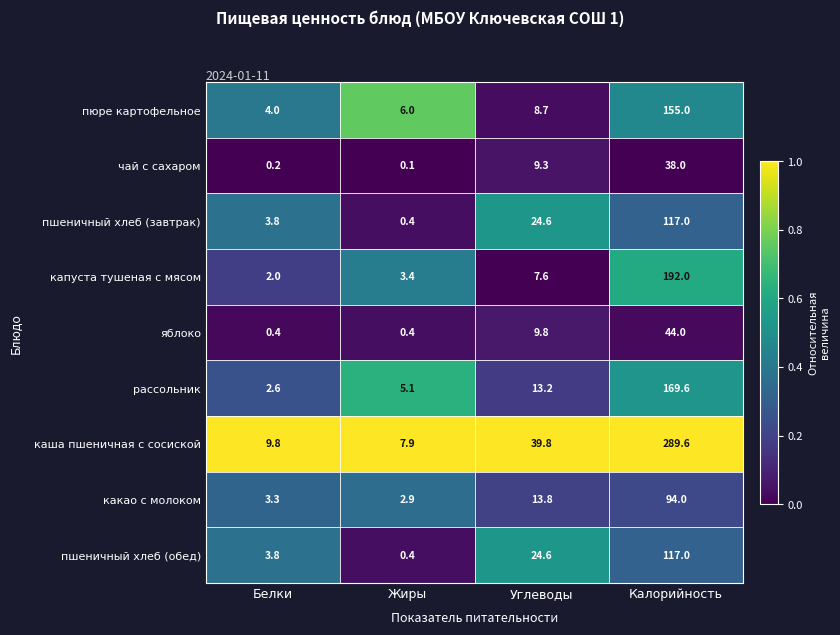

Where does the какао с молоком series first go above 13?

Углеводы